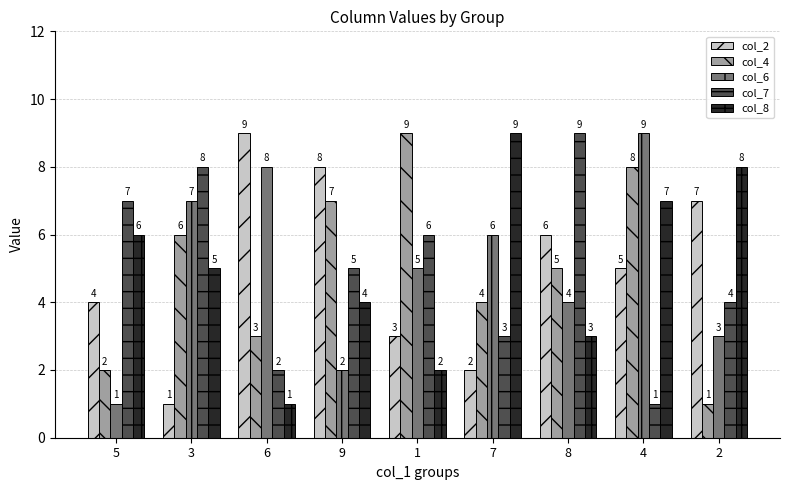

How many series are shown in this chart?

5